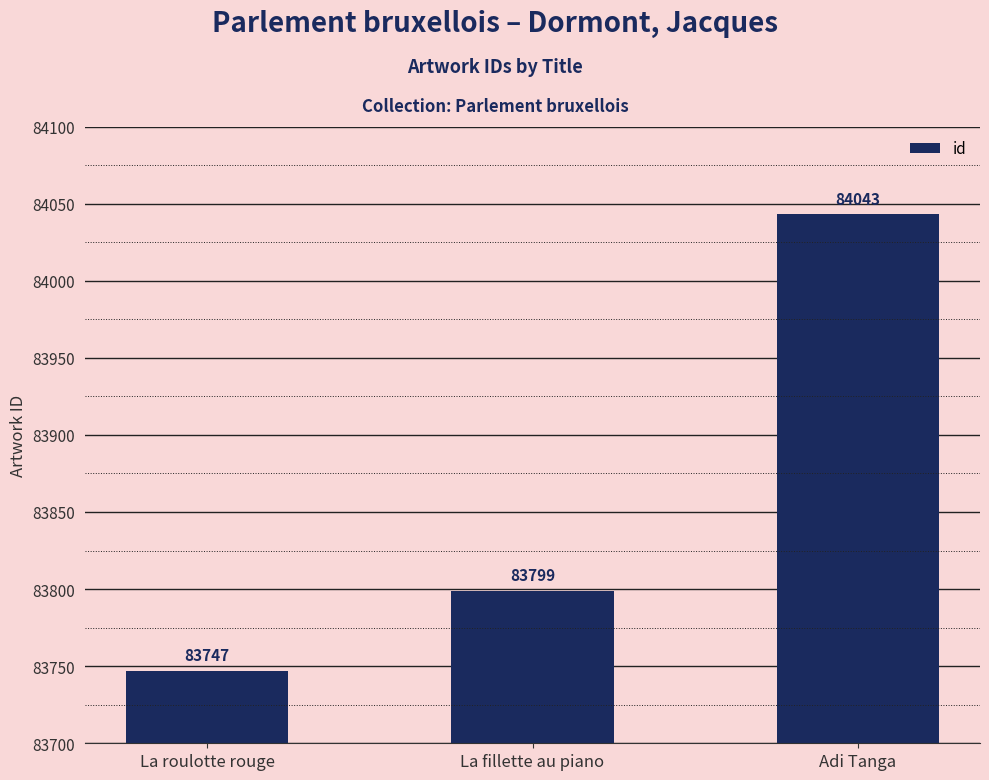

Rank the categories by value from highest to lowest.

Adi Tanga, La fillette au piano, La roulotte rouge